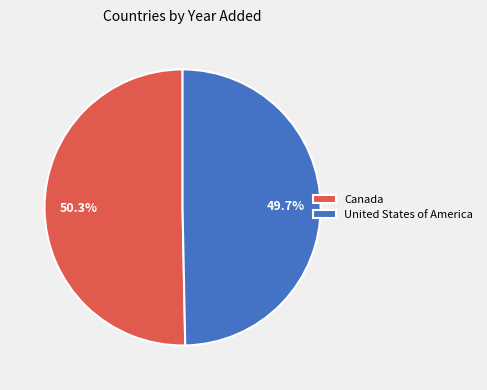

To the nearest percent, what percentage of the pie is United States of America?

50%